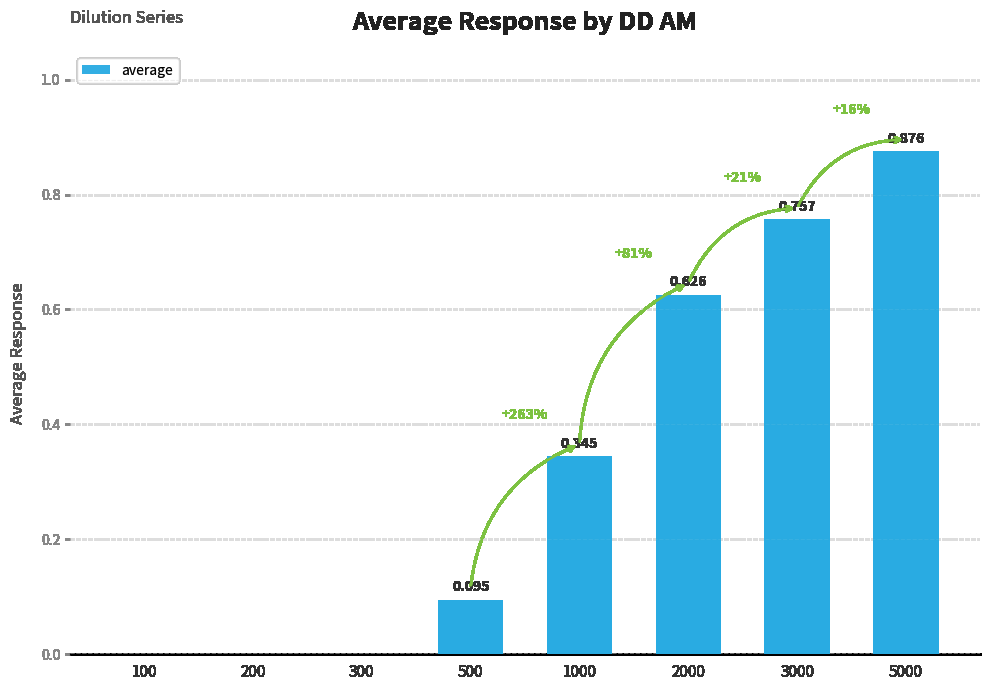

What is the change in value from 1000 to 3000?

+0.4